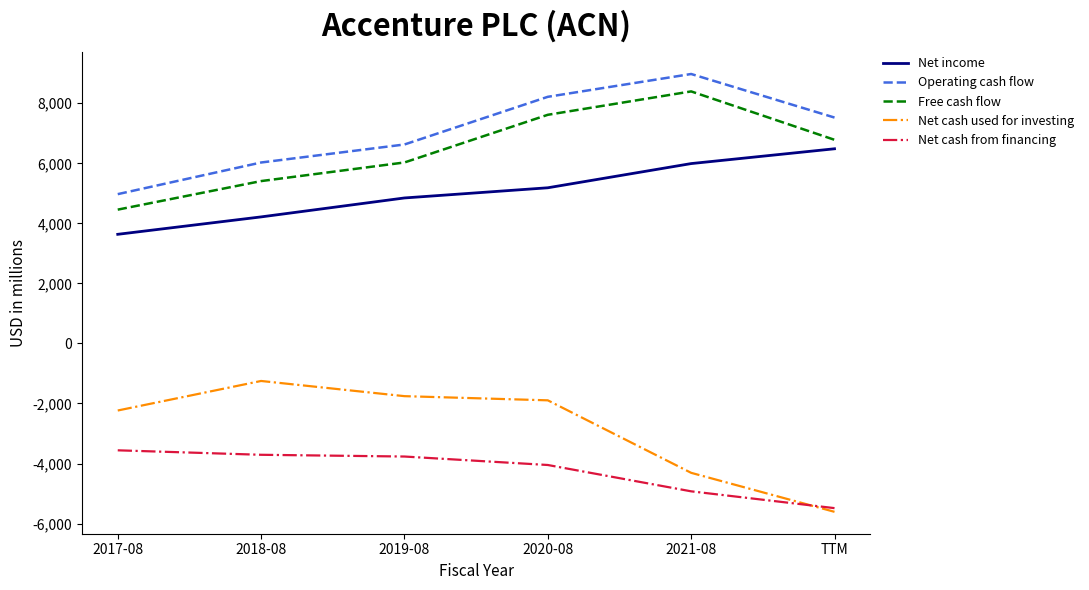

What is the approximate value of Net cash used for investing at 2020-08?

-1895